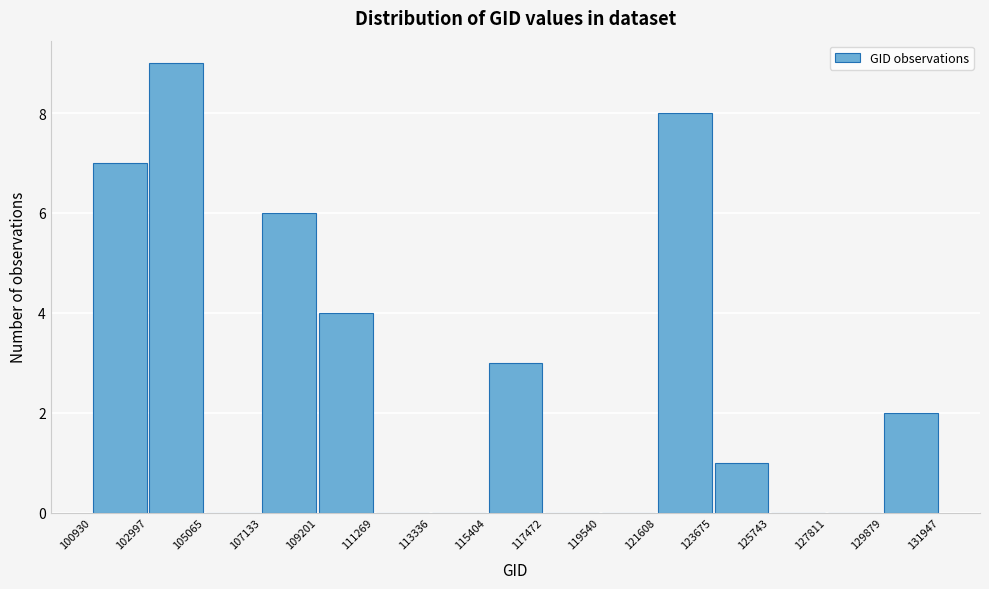

What is the height of the bar covering 115404 to 117472 on the x-axis? The values are not printed on the chart, so give them approximately, as read against the axis.

3